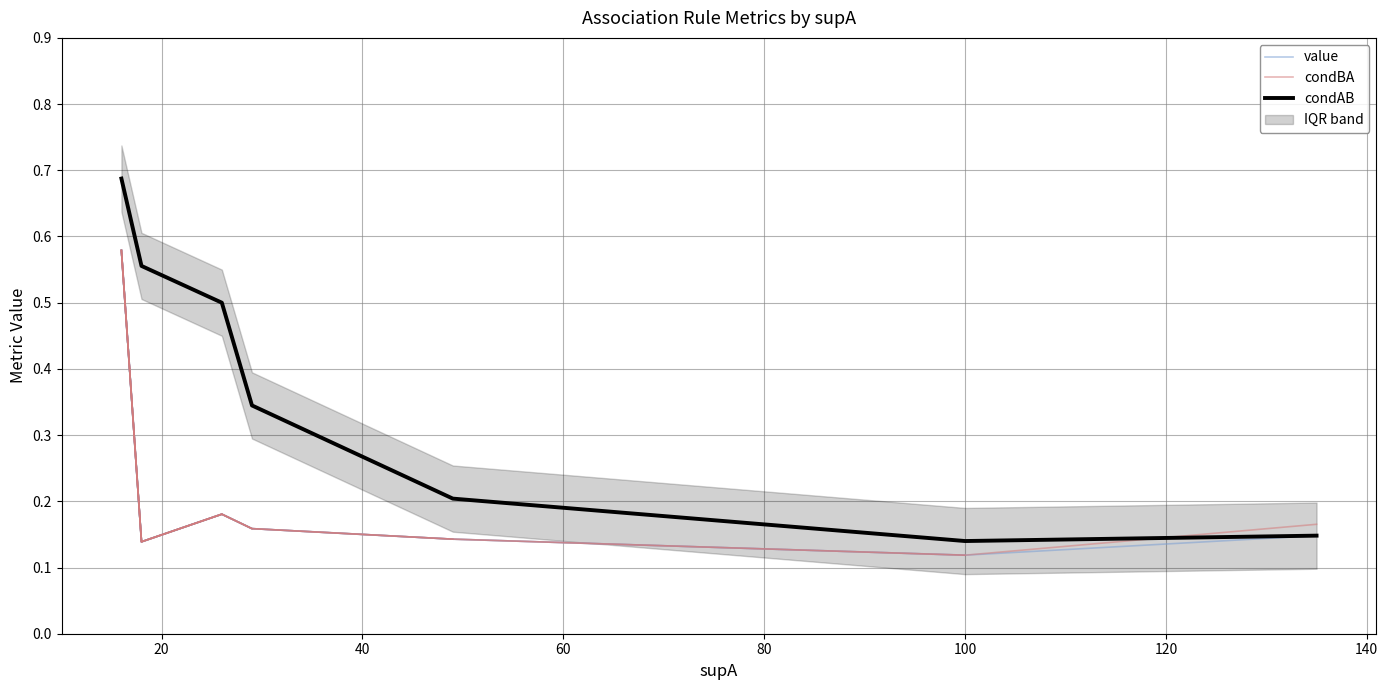

Reading right to left, list all the values displayed in this chart.

0.1	0.1	0.2	0.3	0.5	0.6	0.7